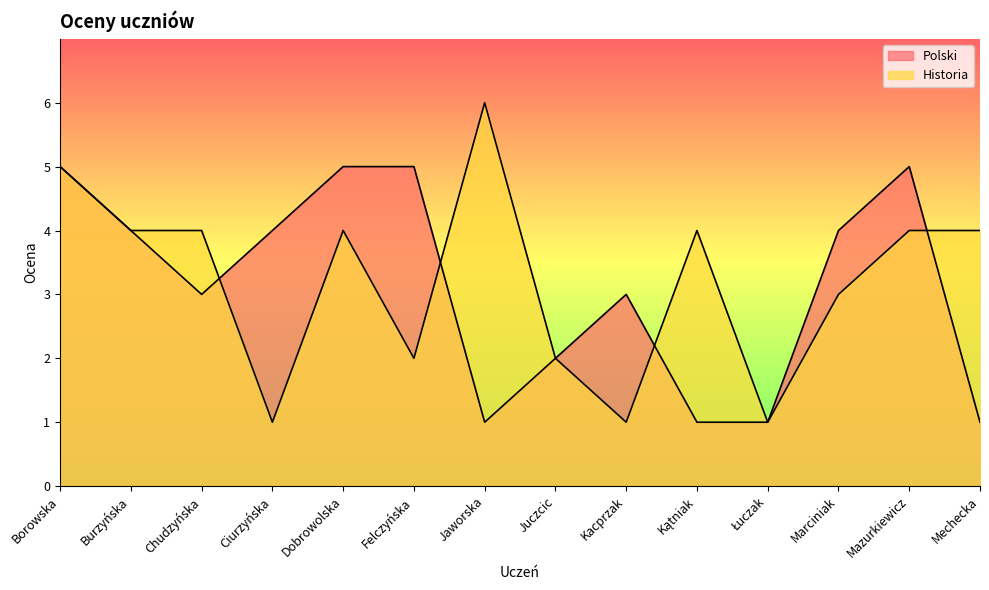

Count the Polski values in the range 1 to 5.

14